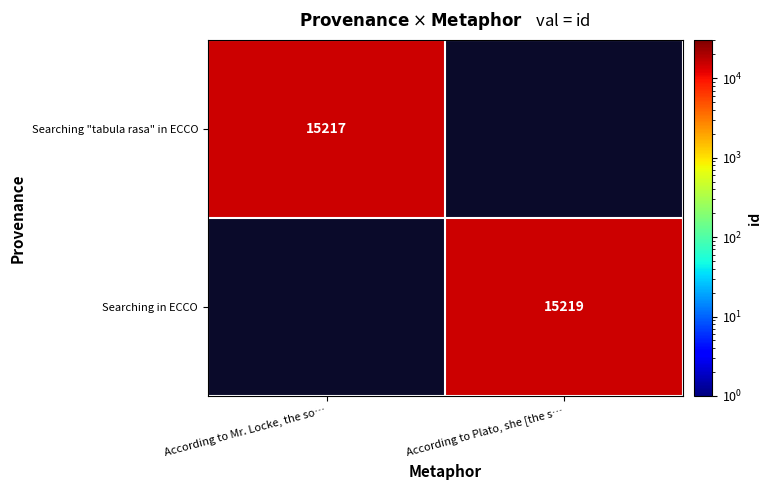

True or false: Searching "tabula rasa" in ECCO has a value of 22593 at According to Mr. Locke, the so….

False